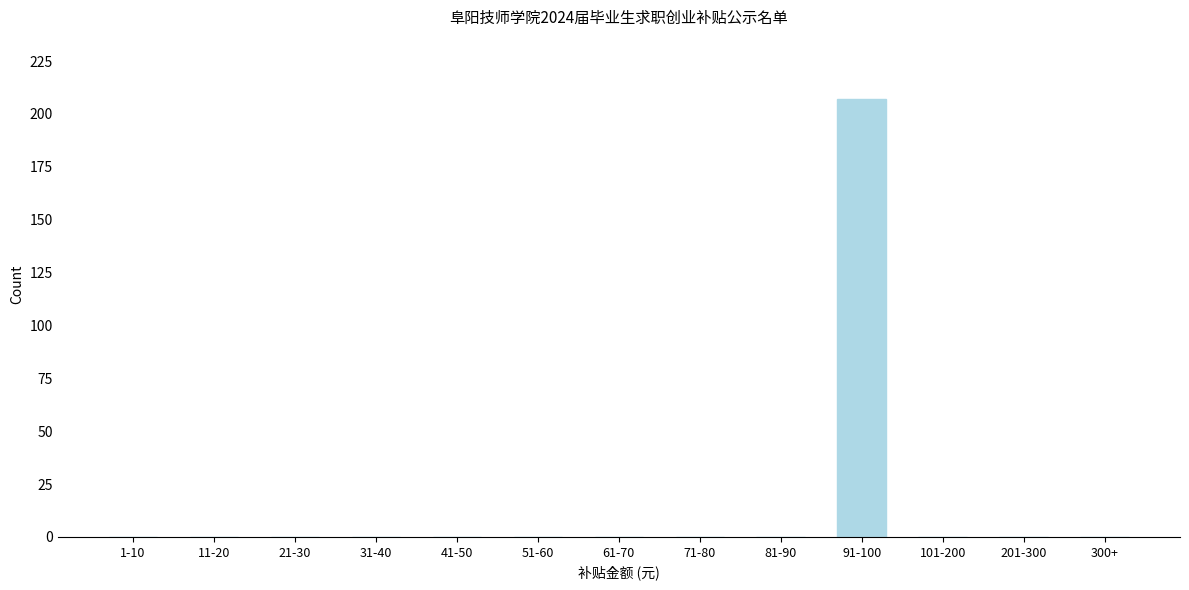

Reading left to right, what are all the values shown in this chart?

1-10=0	11-20=0	21-30=0	31-40=0	41-50=0	51-60=0	61-70=0	71-80=0	81-90=0	91-100=207	101-200=0	201-300=0	300+=0